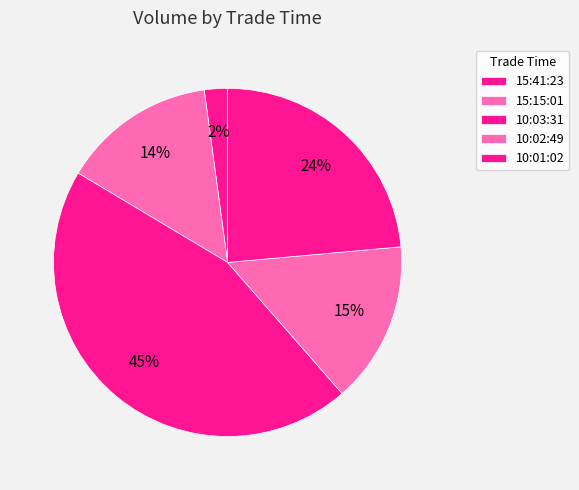

Approximately how many times larger is the value at 10:02:49 compared to 15:15:01?

1.1